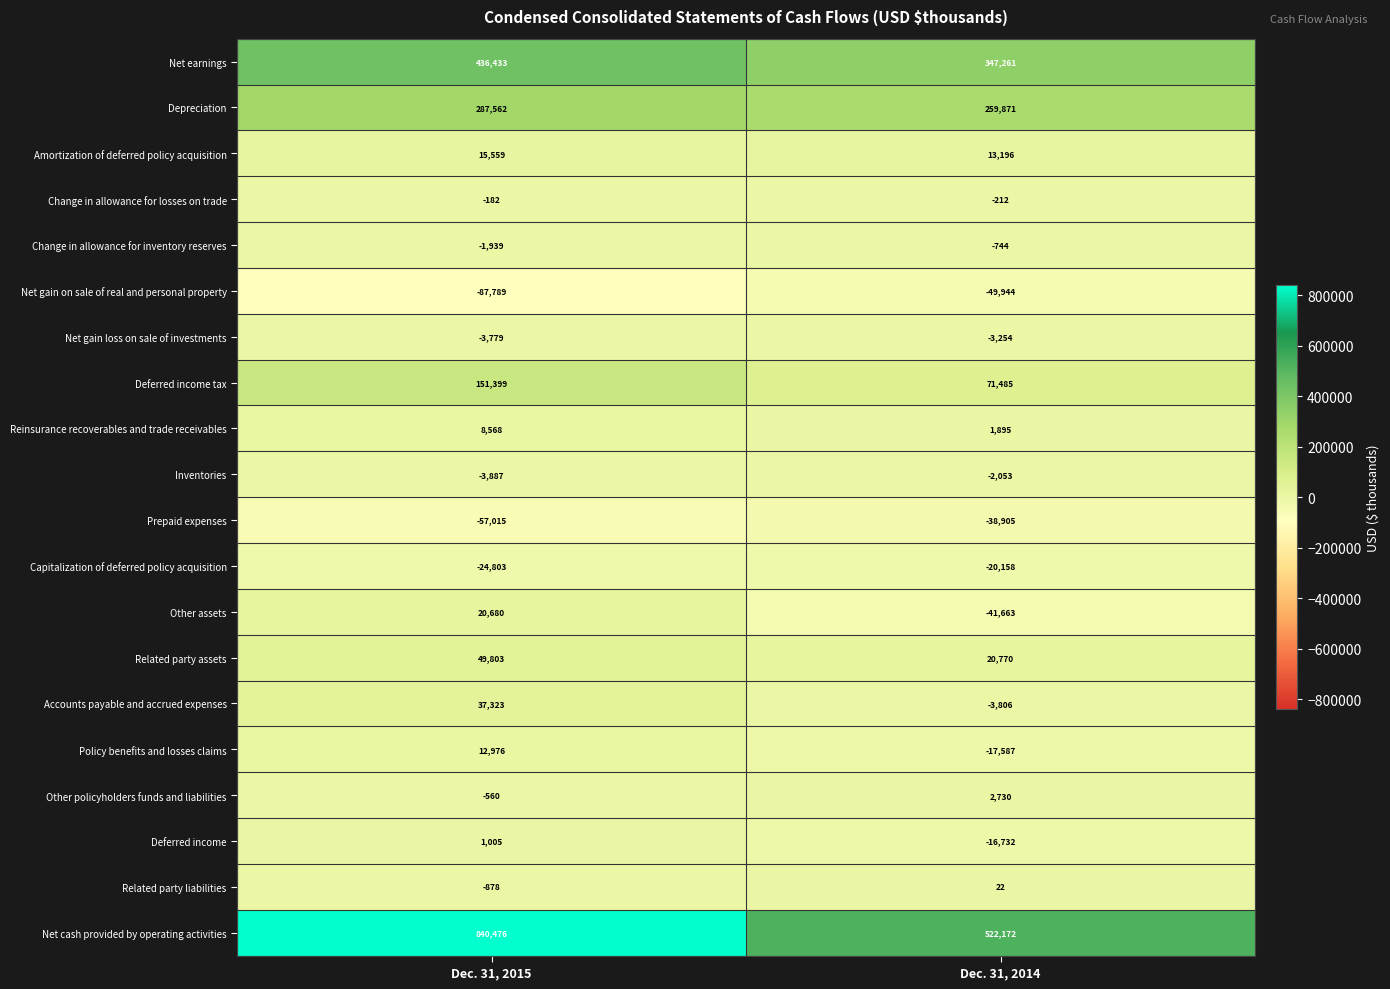

How many negative values does the Accounts payable and accrued expenses series have?

1